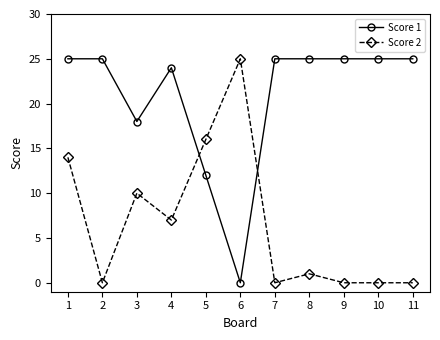

Rank the series by their average value, from highest to lowest.

Score 1, Score 2